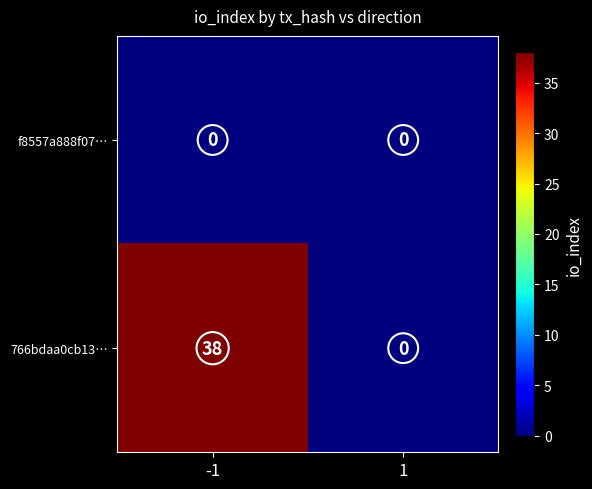

Which series has the largest total across all categories?

766bdaa0cb13…